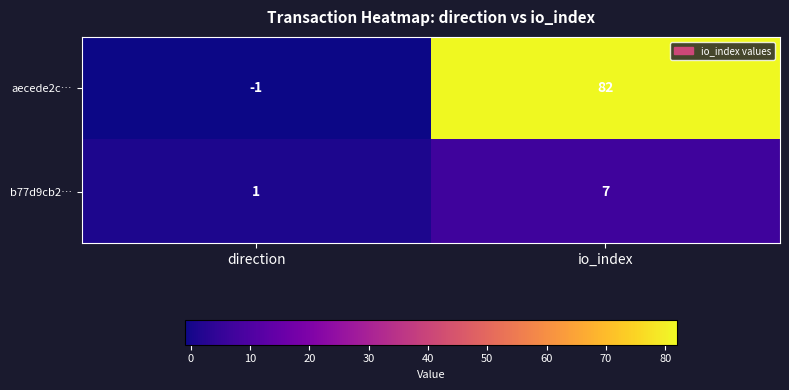

Which series has the largest range (max minus min)?

aecede2c…